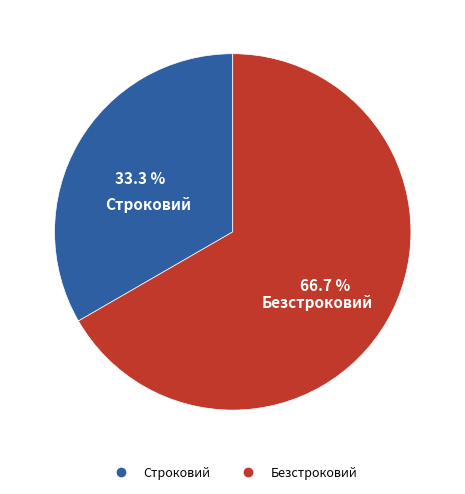

Do Безстроковий and Строковий together represent more than half of the pie?

Yes